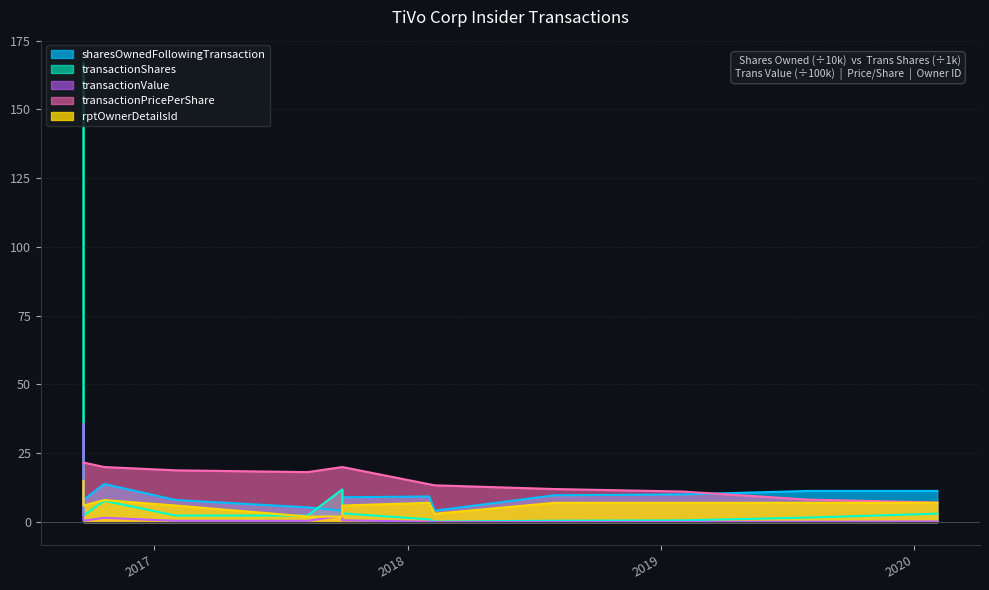

Between 2018-02-01 and 2019-08-01, which series saw the biggest shift?

transactionPricePerShare